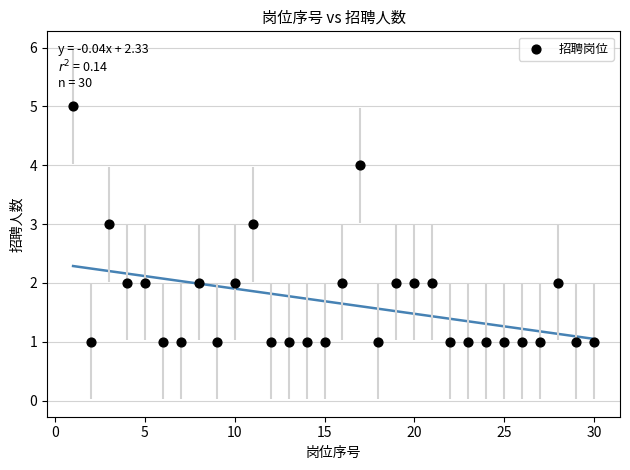

What is the range of Y values (max minus min)?

4